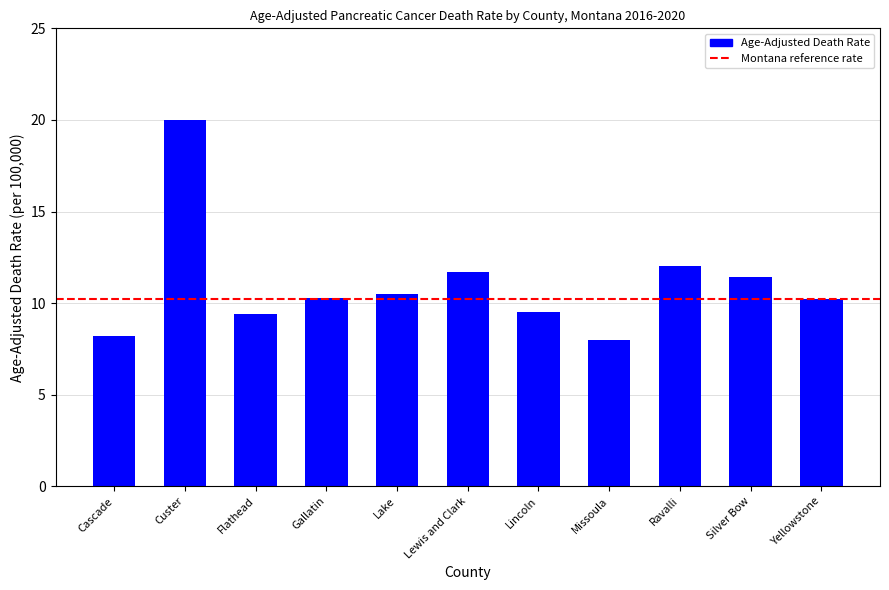

Are the bars grouped side by side (vs. stacked)?

No